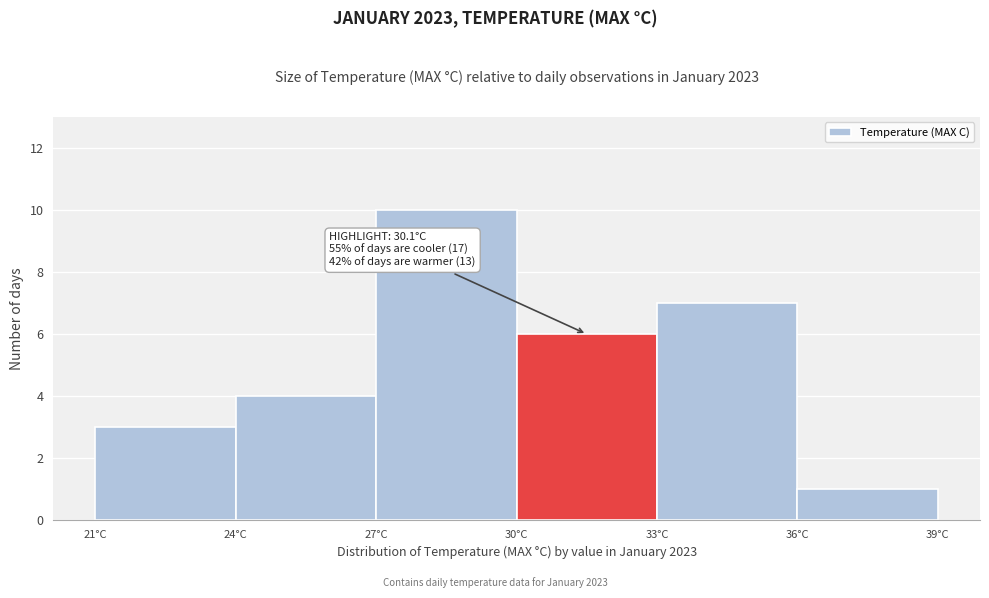

Over which range of the x-axis is the bar tallest?

27 to 30